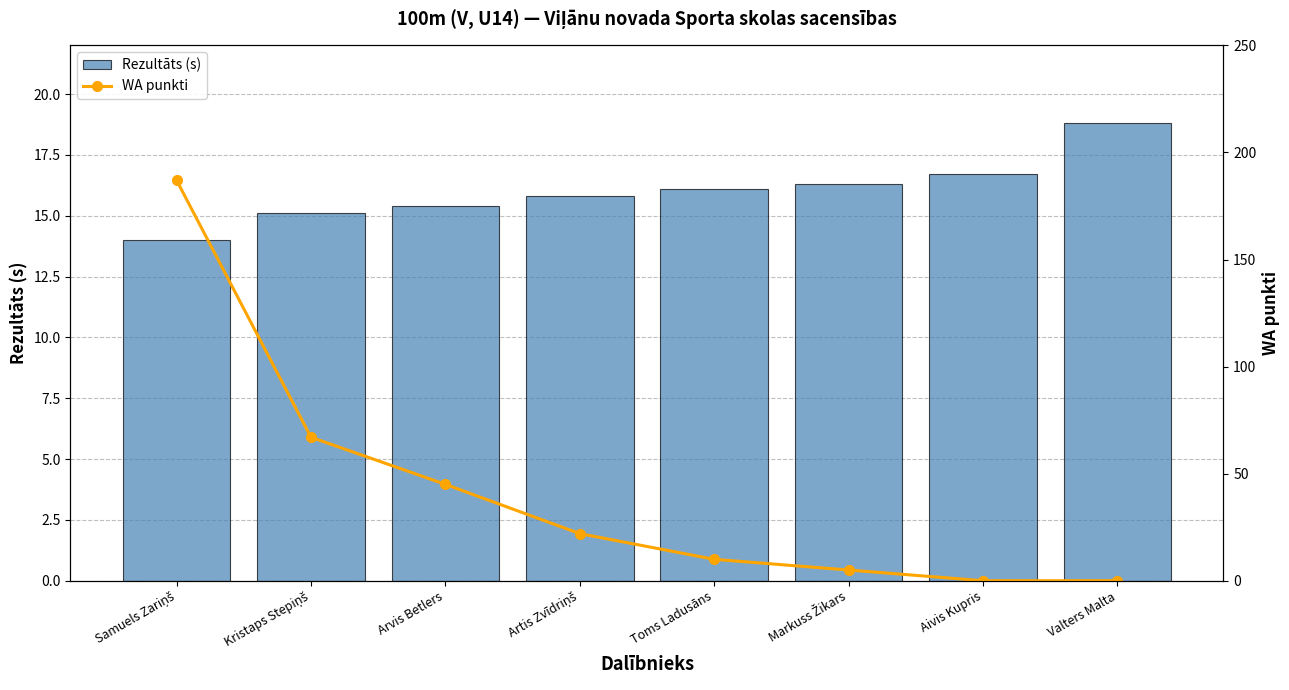

How many data points in WA punkti are above 22?

3